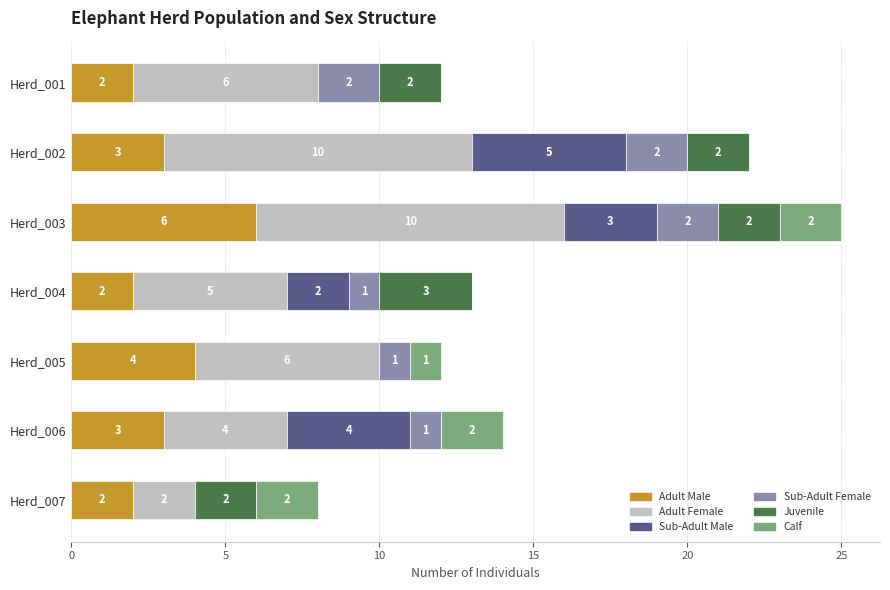

Where is Adult Male nearest to the value 4?

Herd_005